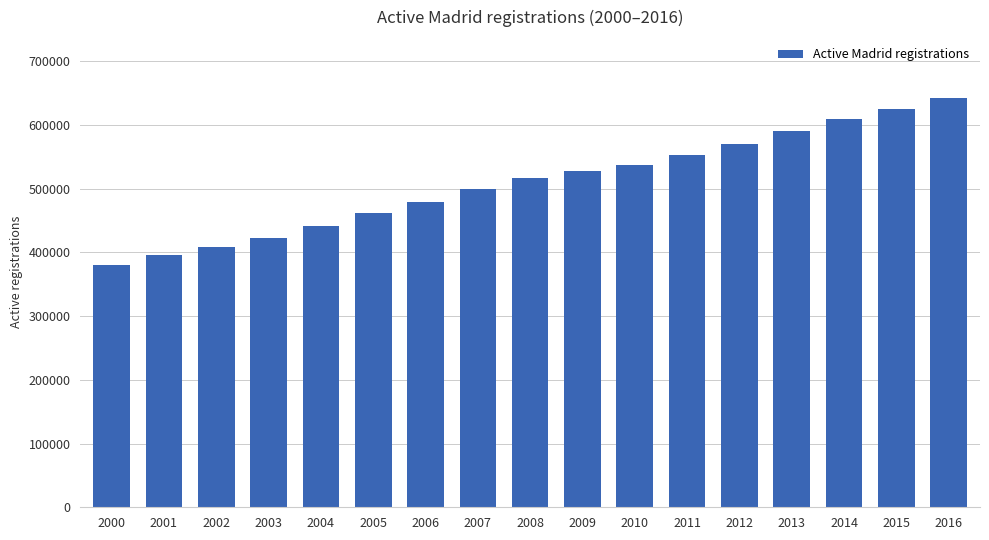

How many data points does each series have?

17